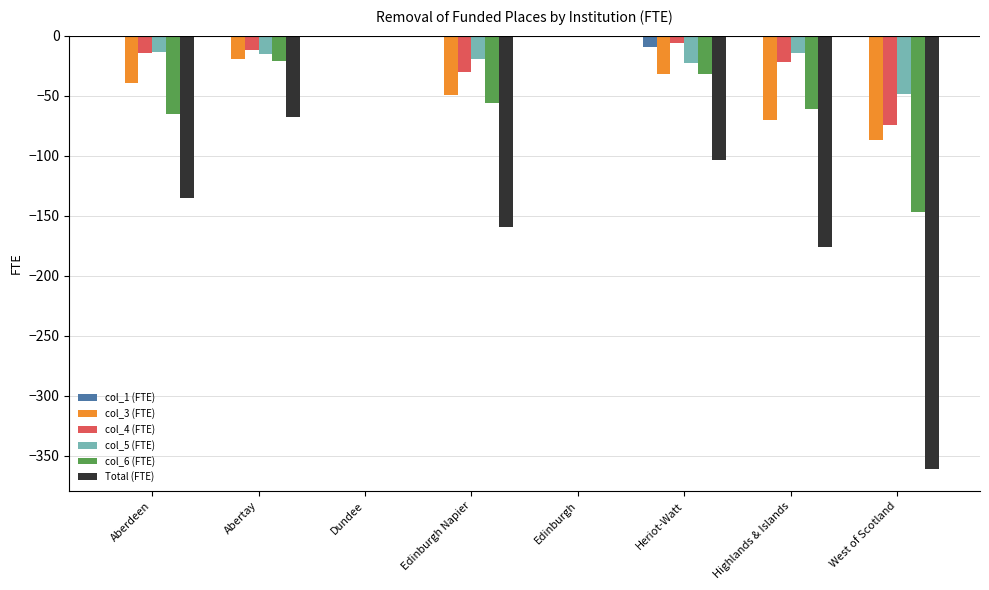

Are the bars horizontal?

No